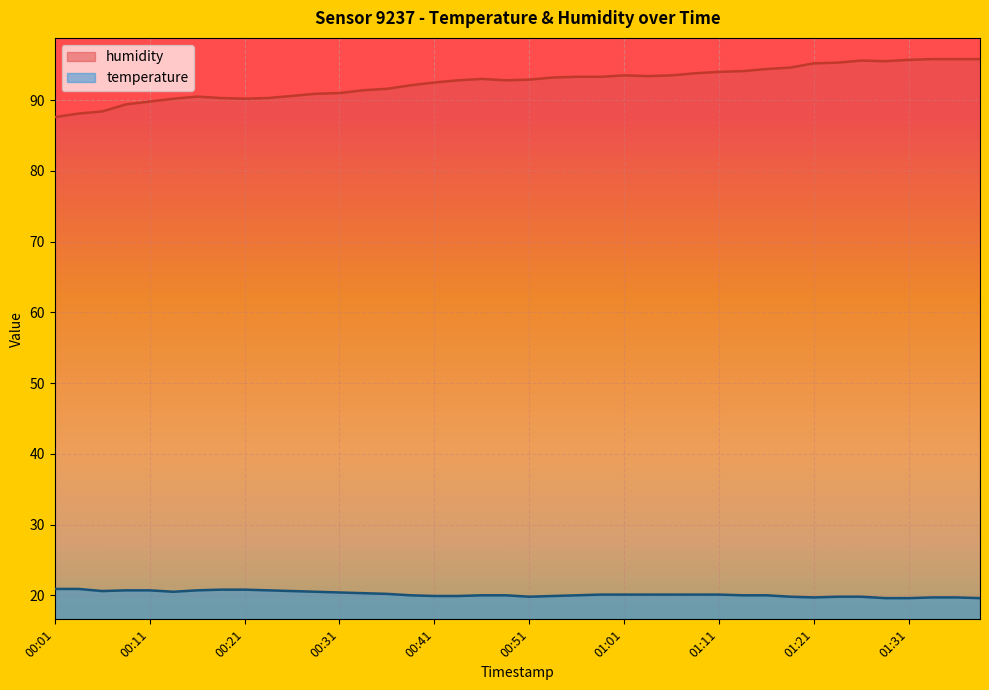

Count the number of categories in the chart.

40